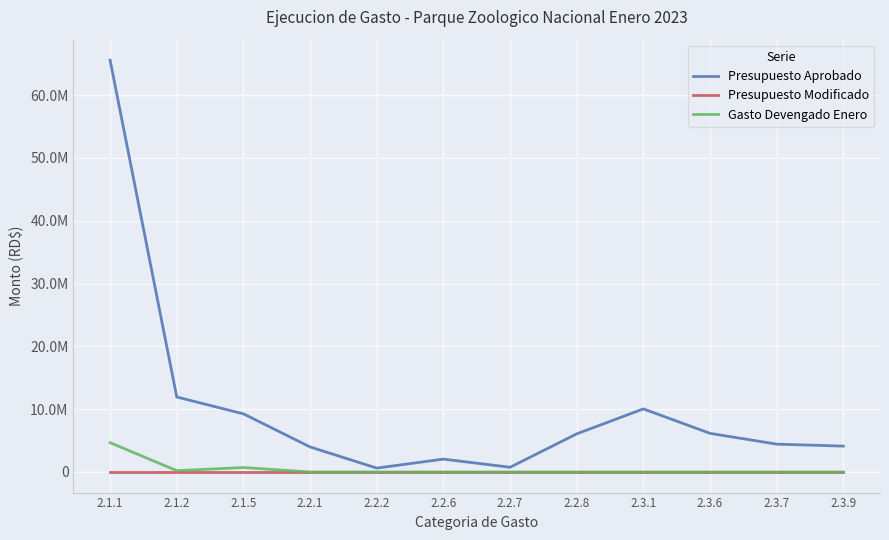

Which category has the highest value across all series?

2.1.1